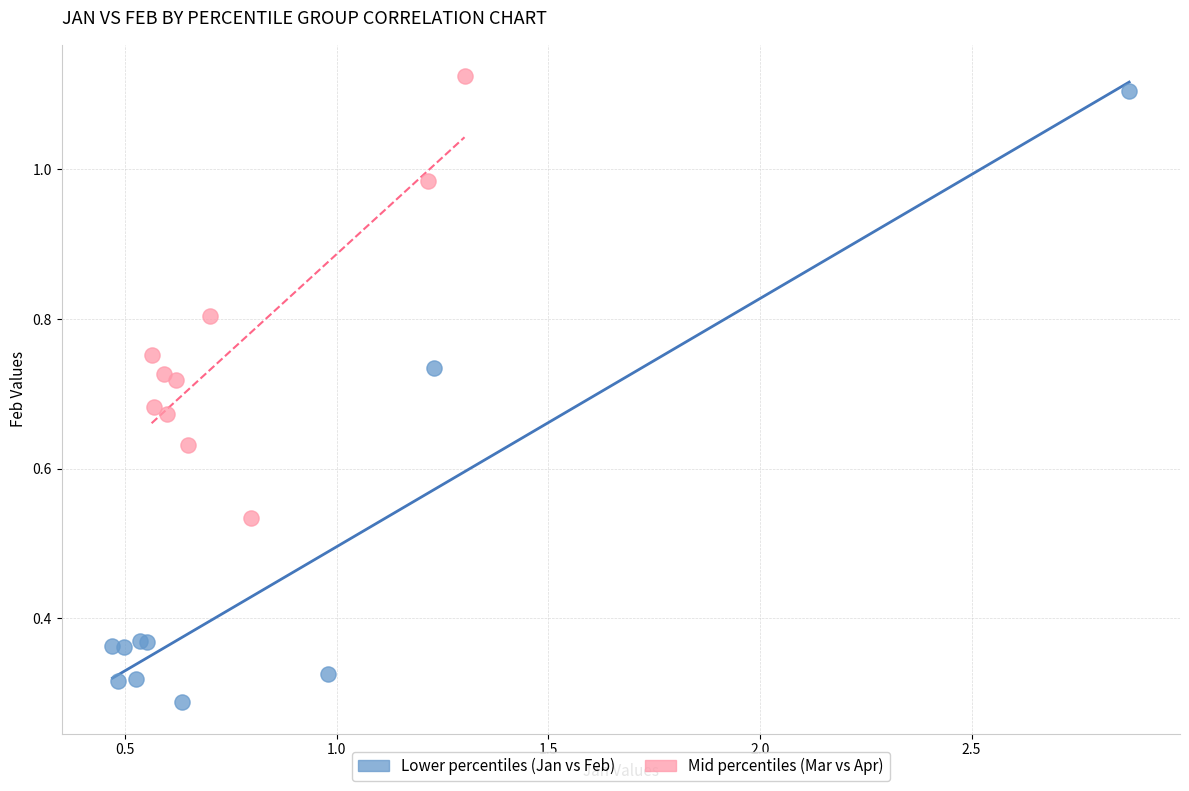

Which series contains the lowest Y value?

Lower percentiles (Jan vs Feb)